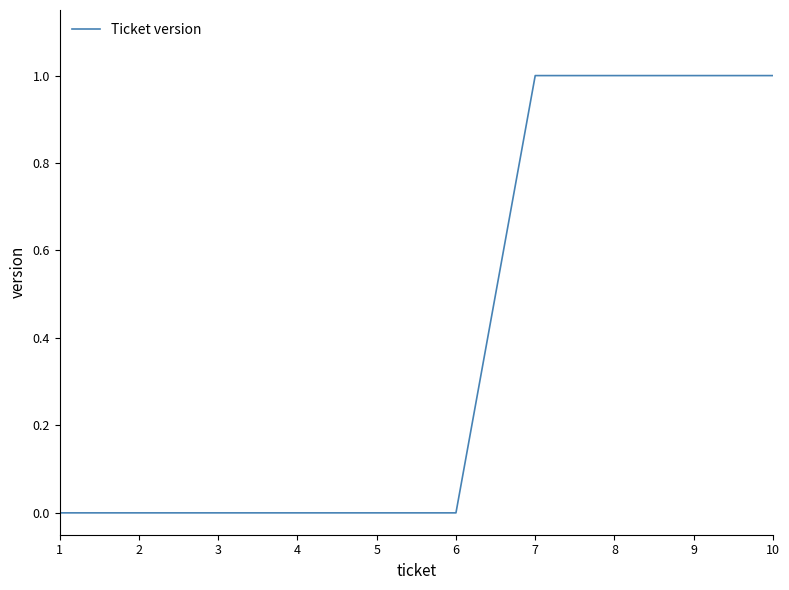

What is the change in value from 2 to 10?

+1